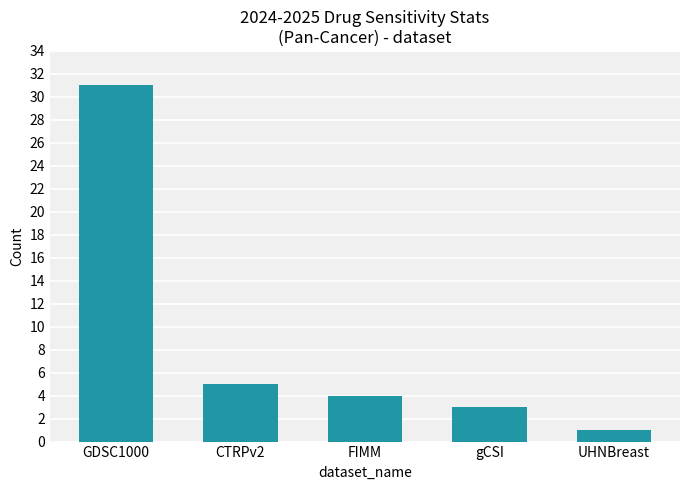

How many distinct data groups are displayed?

1